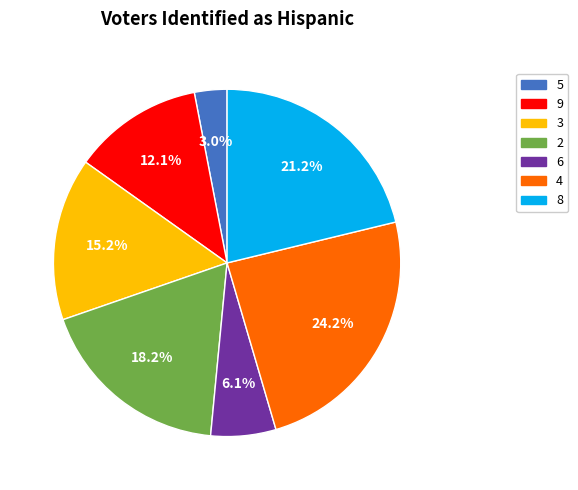

Between 6 and 9, which is larger?

9